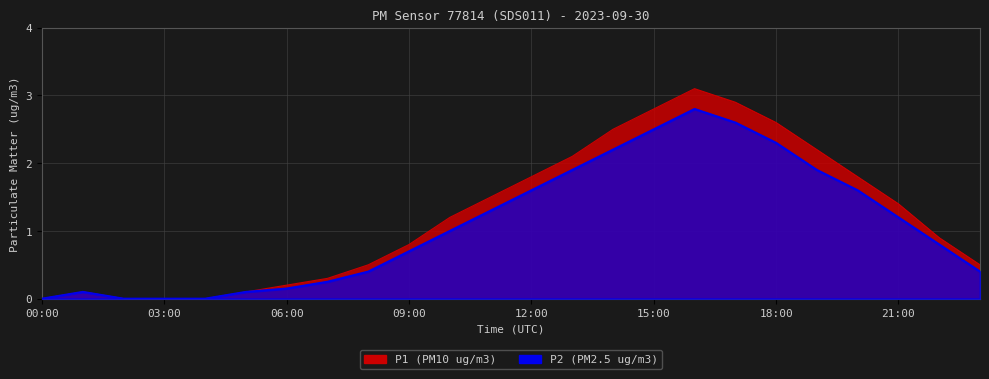

Reading left to right, what are all the values shown in this chart?

P1: 00:00=0.0	01:00=0.1	02:00=0.0	03:00=0.0	04:00=0.0	05:00=0.1	06:00=0.2	07:00=0.3	08:00=0.5	09:00=0.8	10:00=1.2	11:00=1.5	12:00=1.8	13:00=2.1	14:00=2.5	15:00=2.8	16:00=3.1	17:00=2.9	18:00=2.6	19:00=2.2	20:00=1.8	21:00=1.4	22:00=0.9	23:00=0.5
P2: 00:00=0.0	01:00=0.1	02:00=0.0	03:00=0.0	04:00=0.0	05:00=0.1	06:00=0.1	07:00=0.2	08:00=0.4	09:00=0.7	10:00=1.0	11:00=1.3	12:00=1.6	13:00=1.9	14:00=2.2	15:00=2.5	16:00=2.8	17:00=2.6	18:00=2.3	19:00=1.9	20:00=1.6	21:00=1.2	22:00=0.8	23:00=0.4